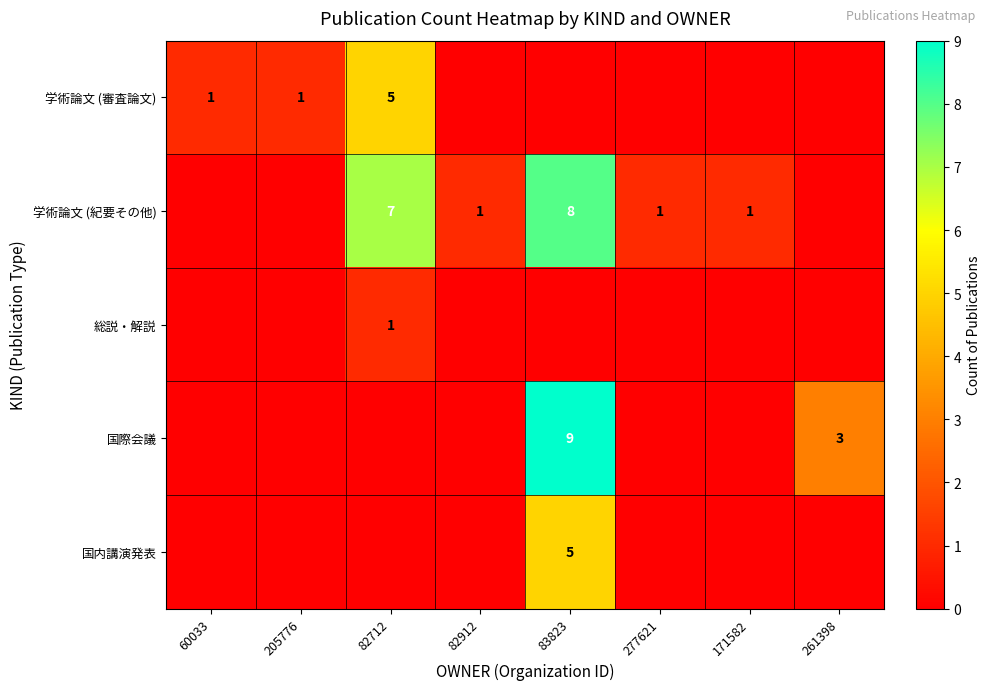

Which has a higher value, 60033 or 83823?

60033